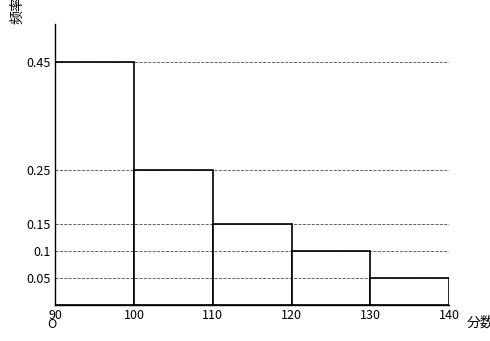

Reading left to right, list every bar in this chart as the range it spans on the x-axis followed by its height. The values are not printed on the chart, so give them approximately, as read against the axis.

90 to 100: 0.45
100 to 110: 0.25
110 to 120: 0.15
120 to 130: 0.10
130 to 140: 0.05